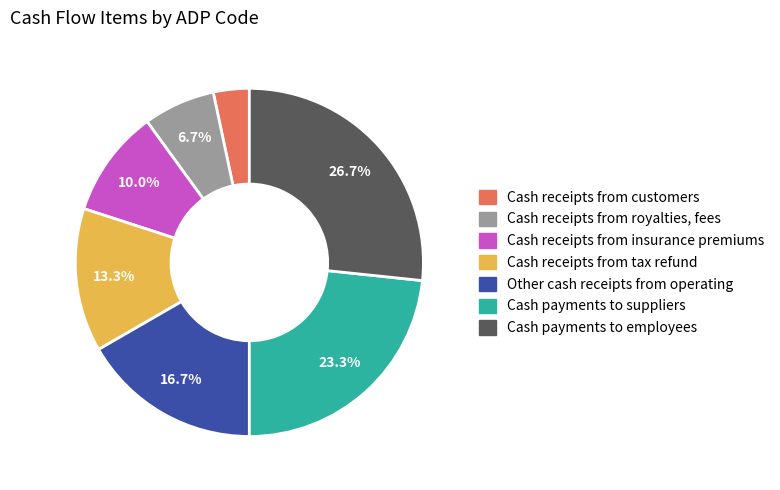

To the nearest percent, what is the difference between the largest and smallest slice percentages?

23%